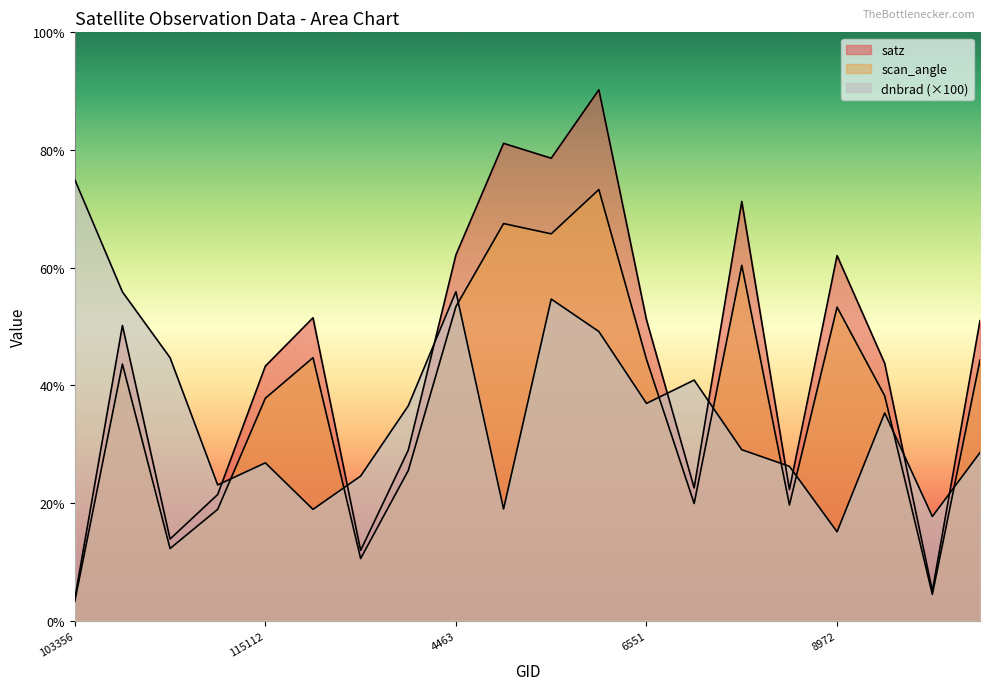

At which category does satz reach its first local valley?

103956